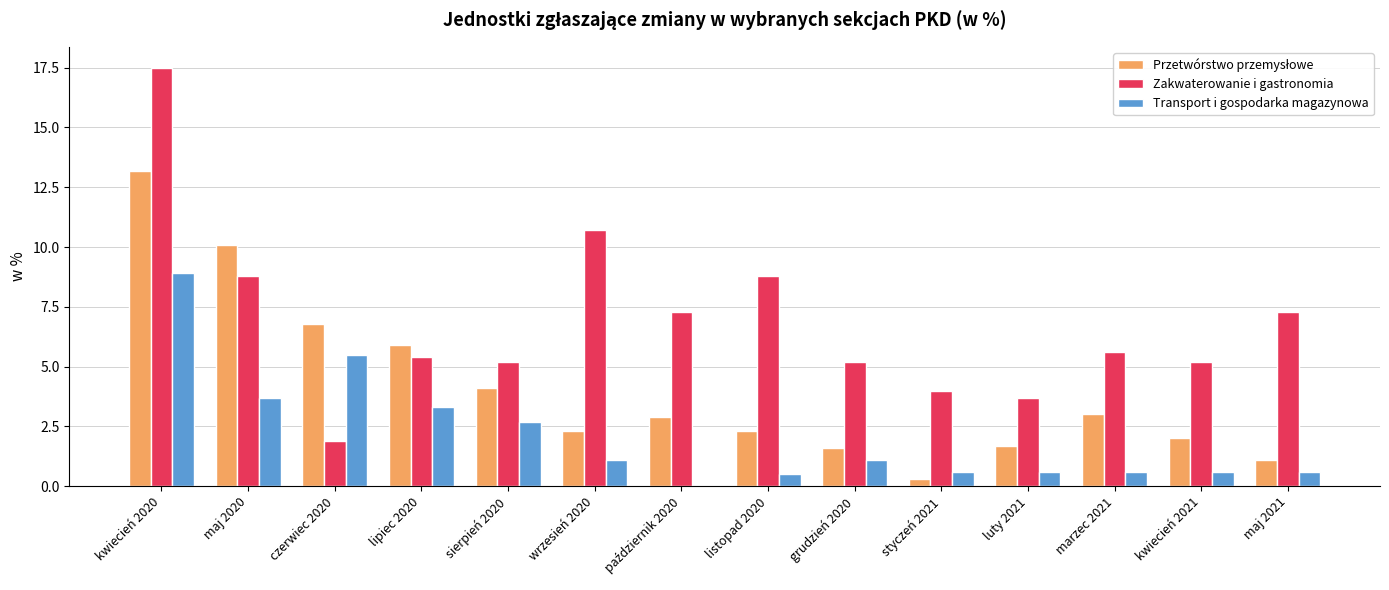

Which series changed the most between wrzesień 2020 and styczeń 2021?

Zakwaterowanie i gastronomia